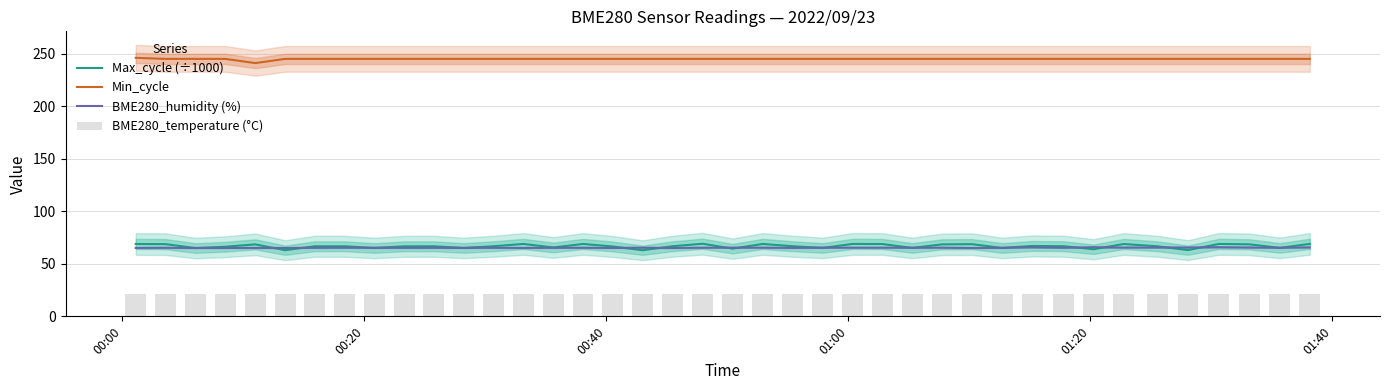

True or false: Min_cycle and BME280_humidity (%) cross at least once.

False